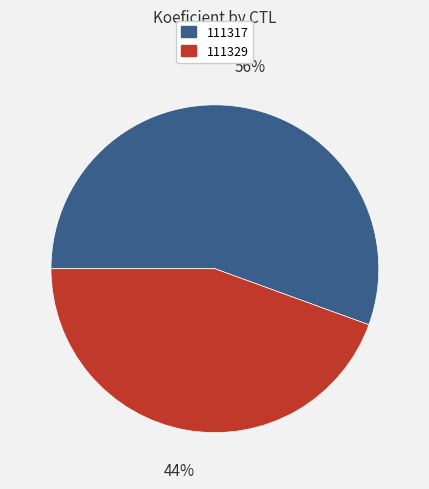

To the nearest percent, what is the combined percentage of 111329 and 111317?

100%